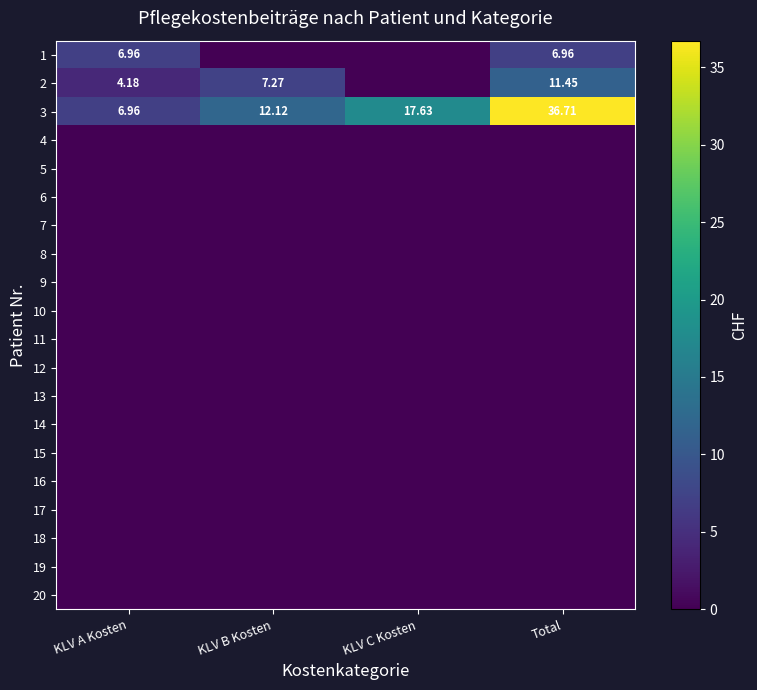

What is the difference between the 3 values at Total and KLV C Kosten?

19.1